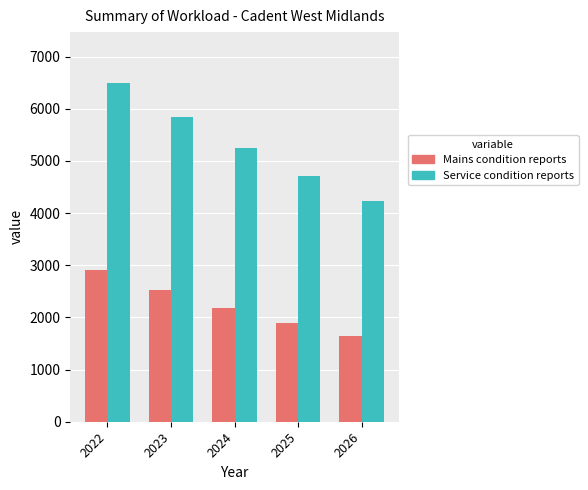

How many bars are there in each group?

2